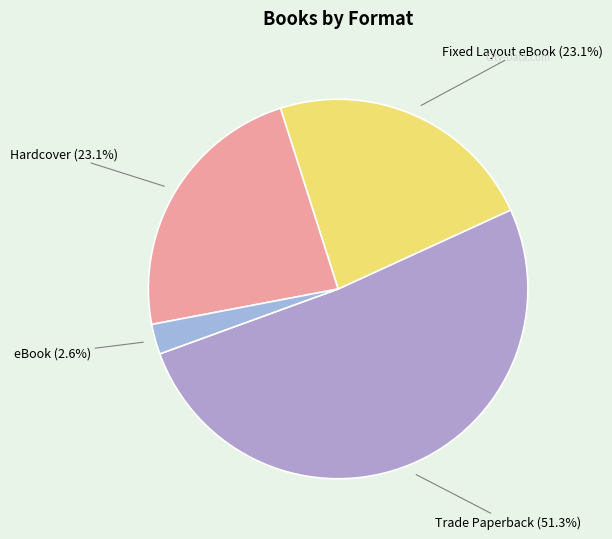

What percentage do Fixed Layout eBook and Hardcover together represent?

46.2%